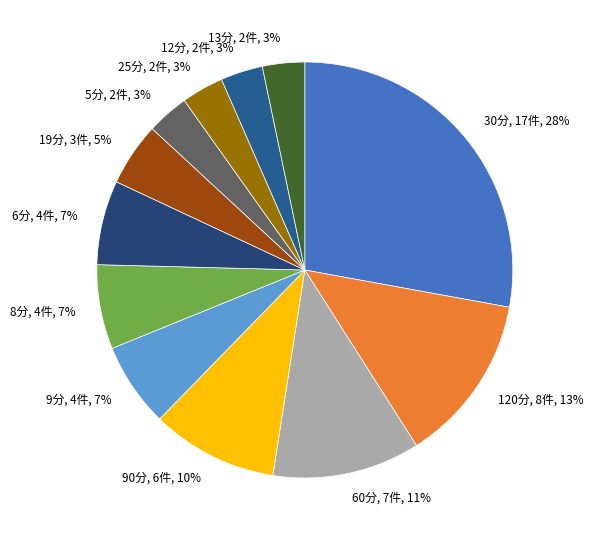

Combined, do 13分 and 25分 account for over 50%?

No